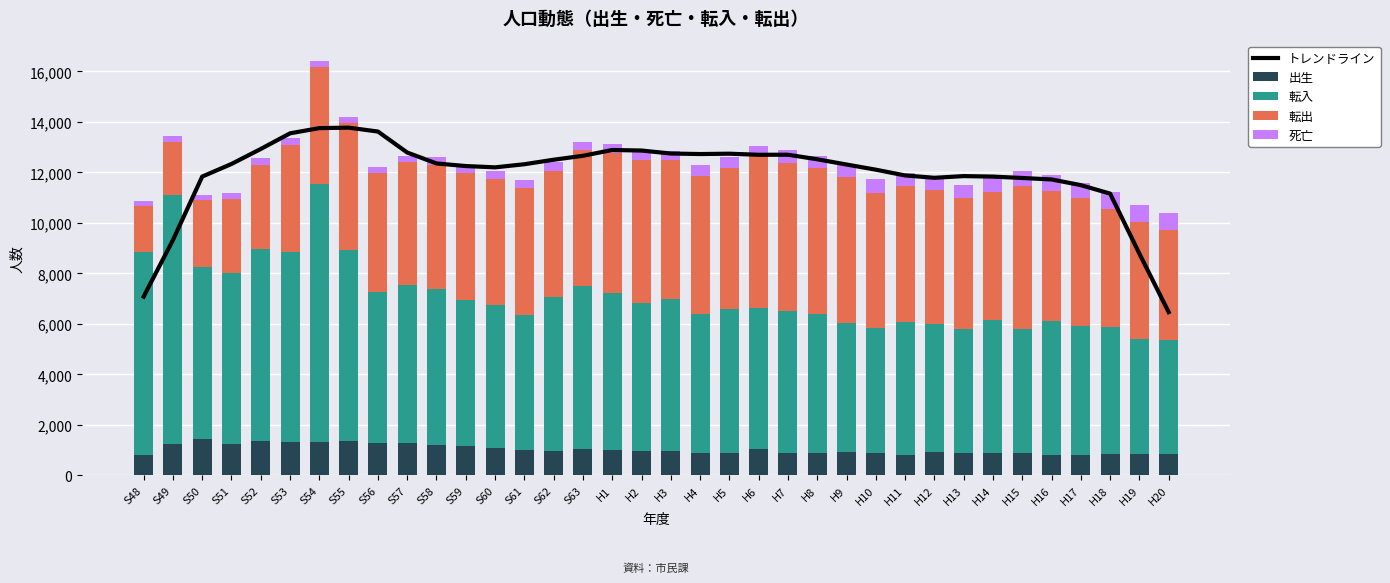

At how many categories does at least one series exceed 2881?

36